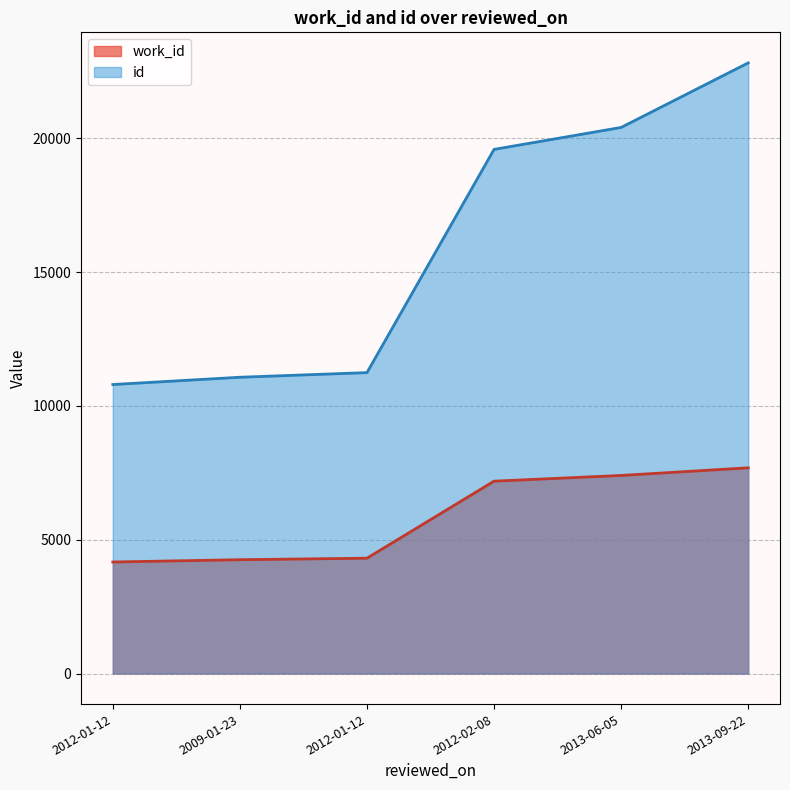

At which label does id reach its peak?

2013-09-22